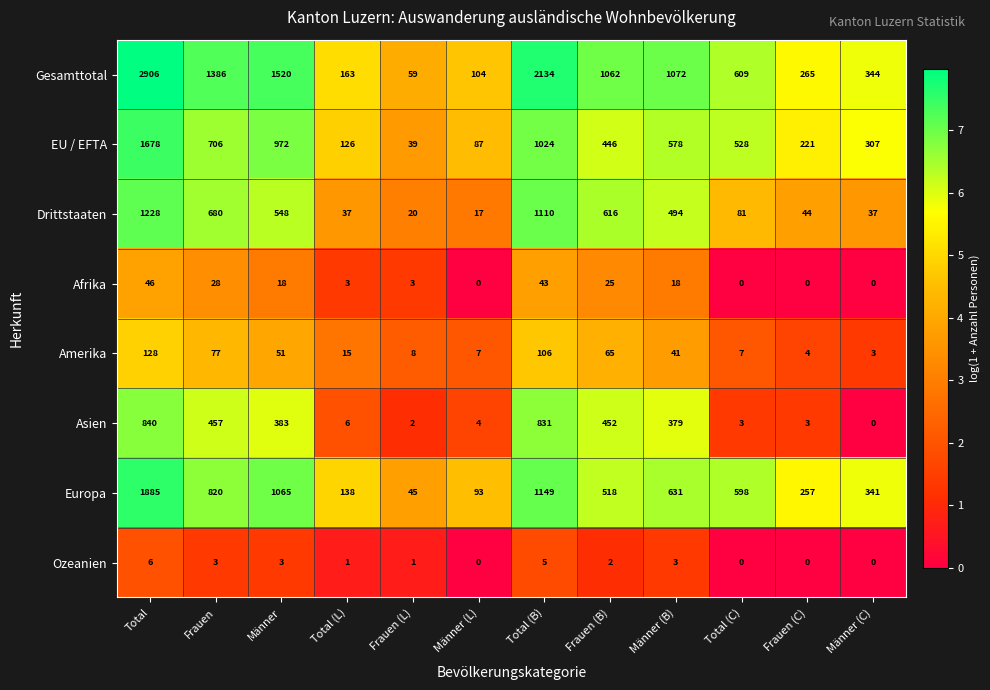

What is the spread (max minus min) of values at Männer (C)?

344